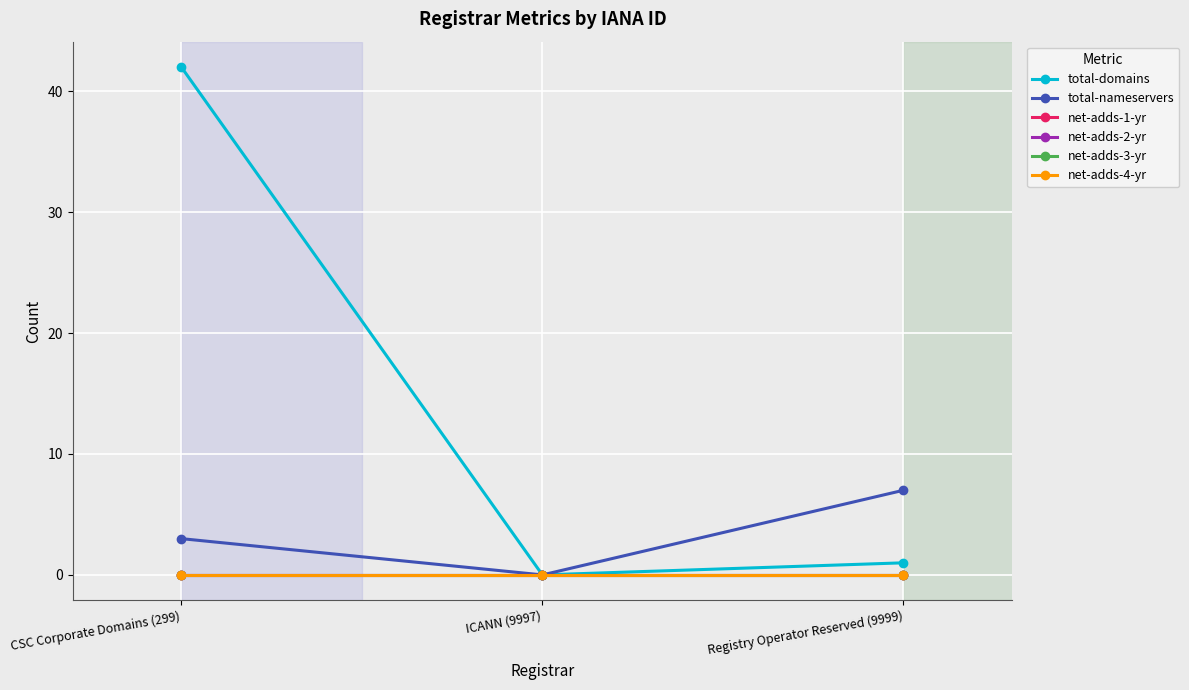

Which series has the largest total across all categories?

total-domains